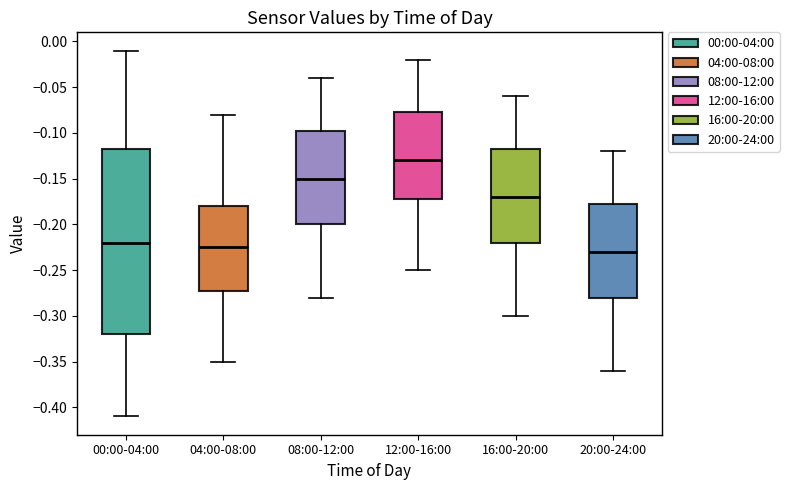

Which box has the lowest median line?

20:00-24:00